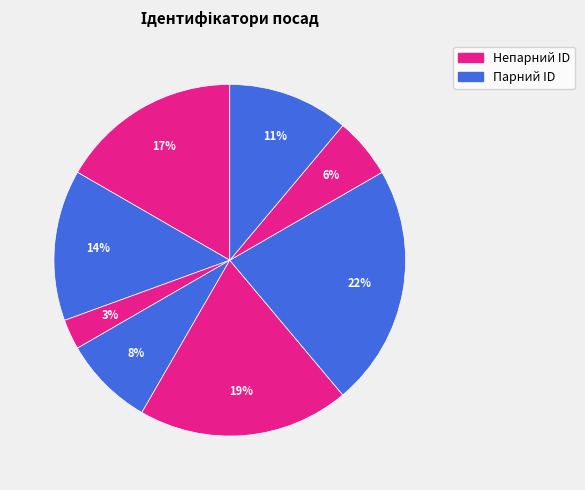

Count the number of slices in the pie.

8